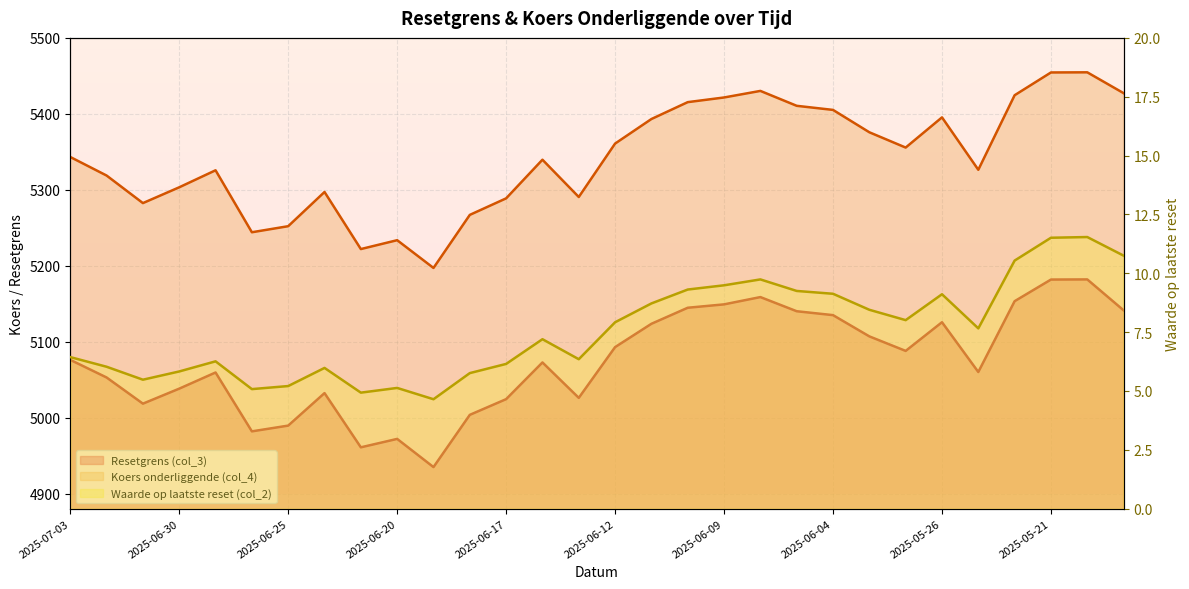

Reading left to right, list all the values displayed in this chart.

Resetgrens (col_3): 2025-07-03=5076.0	2025-07-02=5052.8	2025-07-01=5018.3	2025-06-30=5038.1	2025-06-27=5059.4	2025-06-26=4981.8	2025-06-25=4989.4	2025-06-24=5032.2	2025-06-23=4960.8	2025-06-20=4971.9	2025-06-19=4934.8	2025-06-18=5003.6	2025-06-17=5024.2	2025-06-16=5072.6	2025-06-13=5025.9	2025-06-12=5092.8	2025-06-11=5123.5	2025-06-10=5144.6	2025-06-09=5149.1	2025-06-06=5158.7	2025-06-05=5140.0	2025-06-04=5134.9	2025-06-03=5106.9	2025-06-02=5087.8	2025-05-26=5125.6	2025-05-23=5060.0	2025-05-22=5153.3	2025-05-21=5181.7	2025-05-20=5181.9	2025-05-19=5141.2
Waarde op laatste reset (col_2): 2025-07-03=6.4	2025-07-02=6.0	2025-07-01=5.5	2025-06-30=5.8	2025-06-27=6.3	2025-06-26=5.1	2025-06-25=5.2	2025-06-24=6.0	2025-06-23=4.9	2025-06-20=5.1	2025-06-19=4.7	2025-06-18=5.8	2025-06-17=6.2	2025-06-16=7.2	2025-06-13=6.3	2025-06-12=7.9	2025-06-11=8.7	2025-06-10=9.3	2025-06-09=9.5	2025-06-06=9.7	2025-06-05=9.2	2025-06-04=9.1	2025-06-03=8.4	2025-06-02=8.0	2025-05-26=9.1	2025-05-23=7.7	2025-05-22=10.5	2025-05-21=11.5	2025-05-20=11.5	2025-05-19=10.8
Koers onderliggende (col_4): 2025-07-03=5343.1	2025-07-02=5318.7	2025-07-01=5282.4	2025-06-30=5303.2	2025-06-27=5325.6	2025-06-26=5244.0	2025-06-25=5252.0	2025-06-24=5297.1	2025-06-23=5221.9	2025-06-20=5233.6	2025-06-19=5197.0	2025-06-18=5266.9	2025-06-17=5288.7	2025-06-16=5339.6	2025-06-13=5290.5	2025-06-12=5360.8	2025-06-11=5393.1	2025-06-10=5415.4	2025-06-09=5421.5	2025-06-06=5430.2	2025-06-05=5410.6	2025-06-04=5405.1	2025-06-03=5375.7	2025-06-02=5355.6	2025-05-26=5395.3	2025-05-23=5326.3	2025-05-22=5424.5	2025-05-21=5454.5	2025-05-20=5454.6	2025-05-19=5427.2